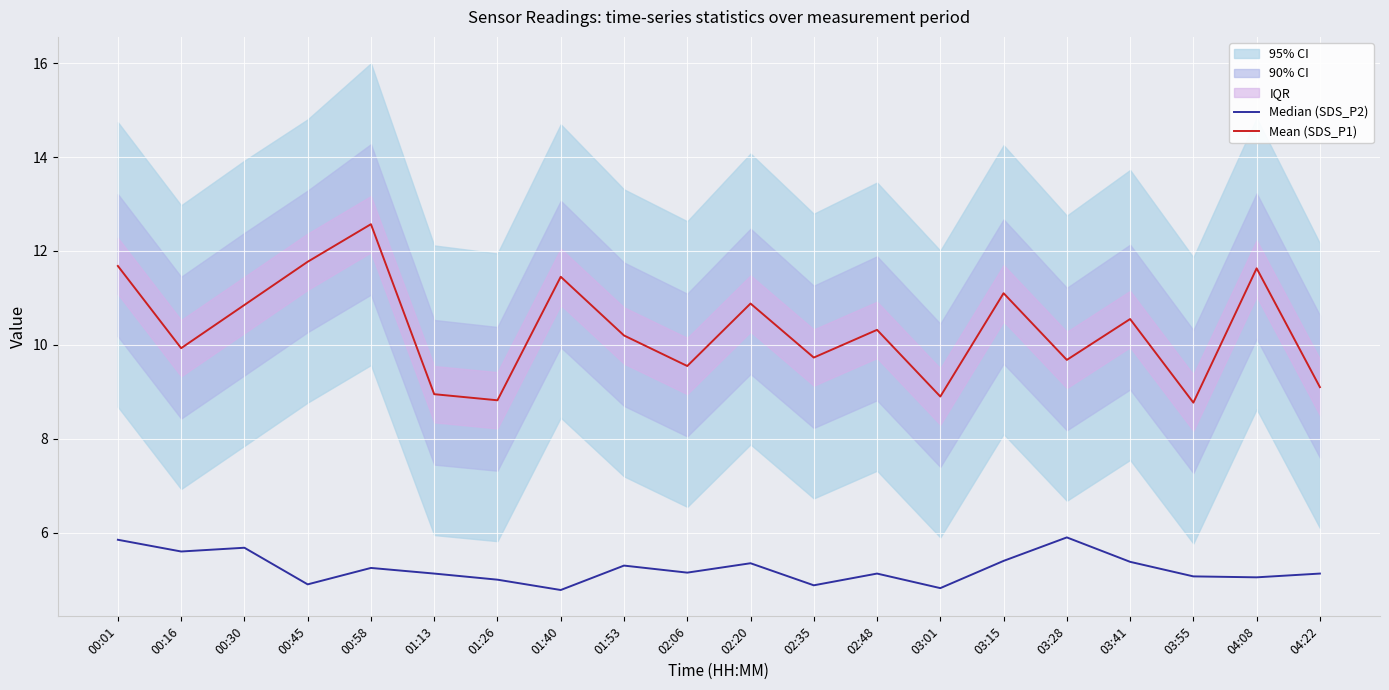

How many data points in Mean (SDS_P1) are less than 10?

9